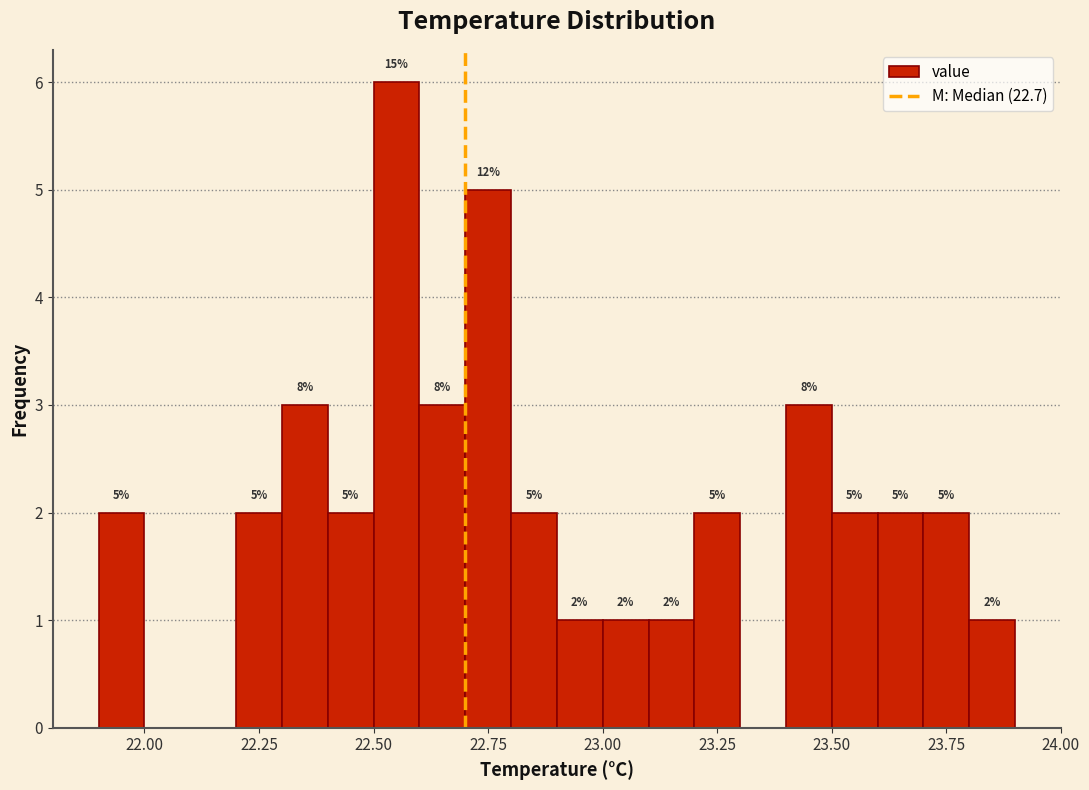

Read against the x-axis, roughly where is the centre of the tallest bar?

22.55